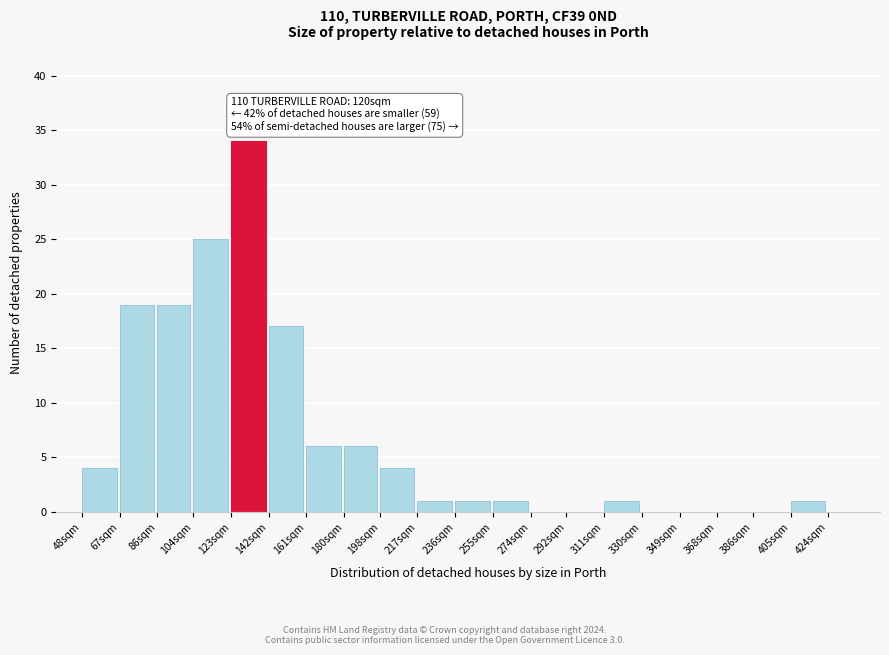

Reading left to right, transcribe all the data shown in this chart.

48sqm=4	67sqm=19	86sqm=19	104sqm=25	123sqm=34	142sqm=17	161sqm=6	180sqm=6	198sqm=4	217sqm=1	236sqm=1	255sqm=1	274sqm=0	292sqm=0	311sqm=1	330sqm=0	349sqm=0	368sqm=0	386sqm=0	405sqm=1